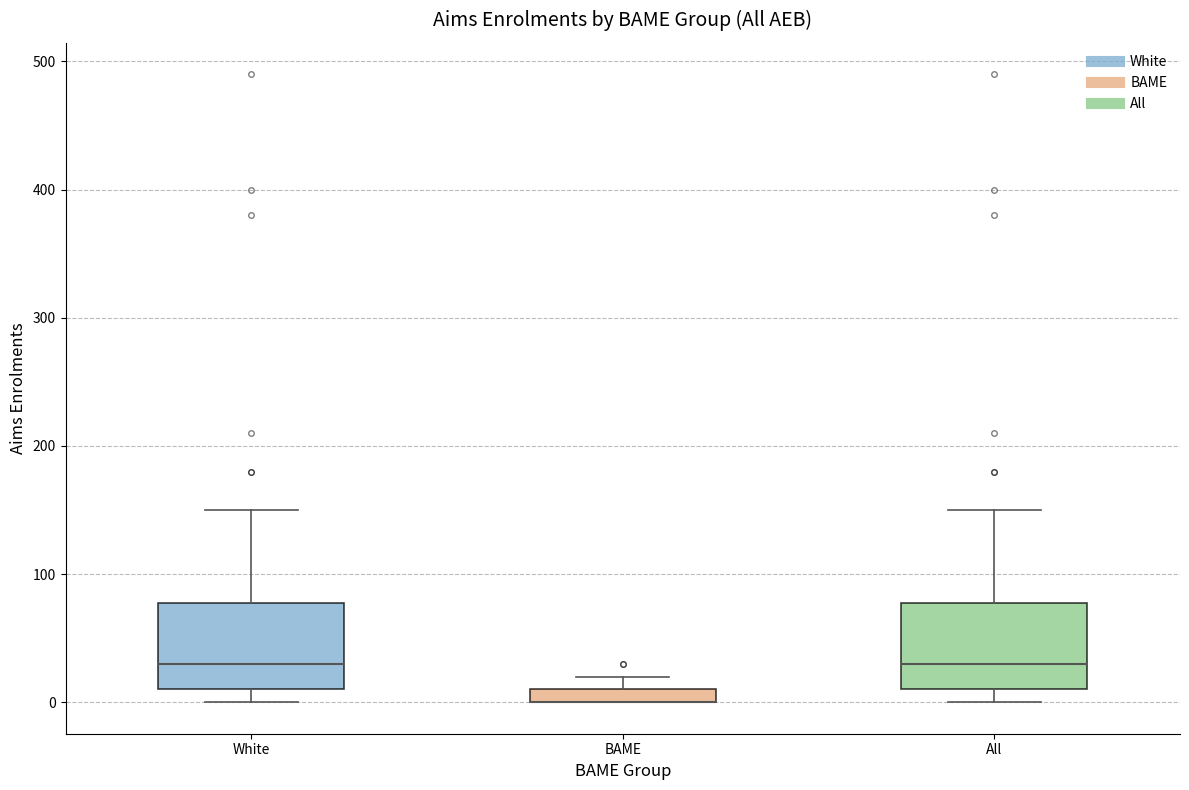

Where is the upper edge of the box for BAME on the y-axis? The values are not printed on the chart, so give them approximately, as read against the axis.

10